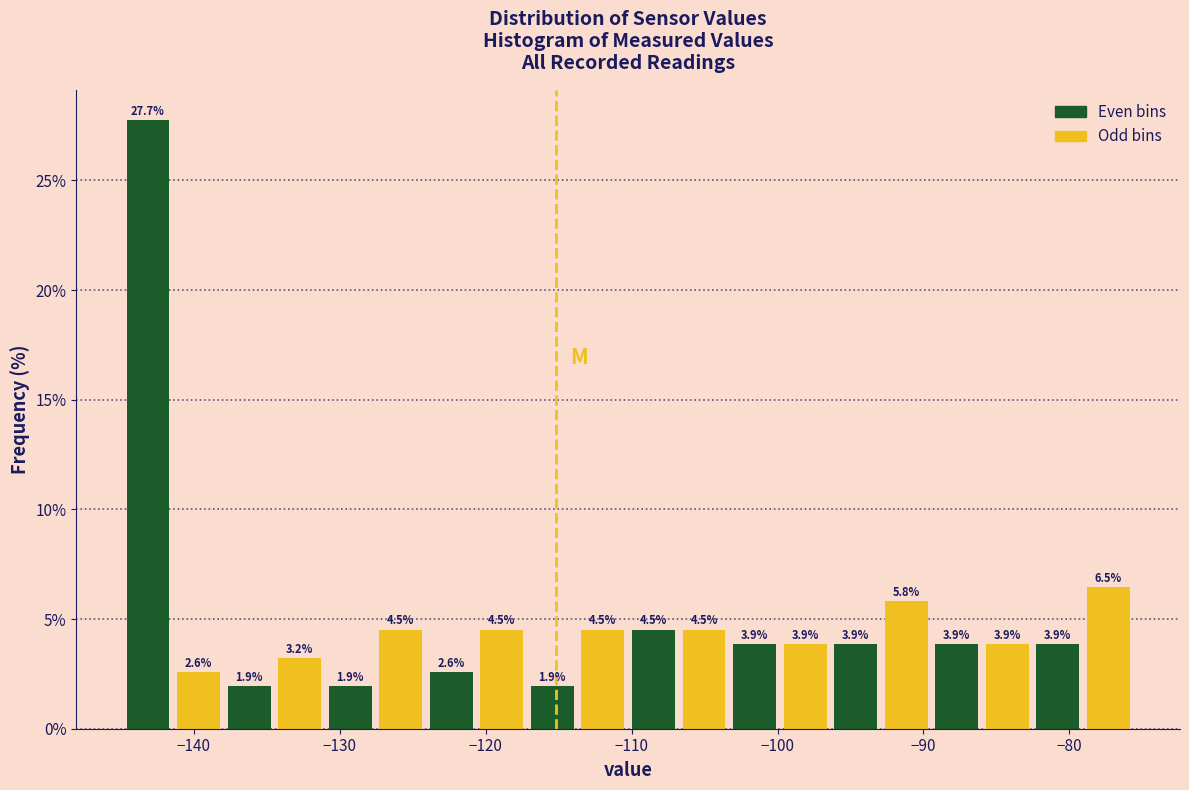

Read against the x-axis, roughly where is the centre of the tallest bar?

-143